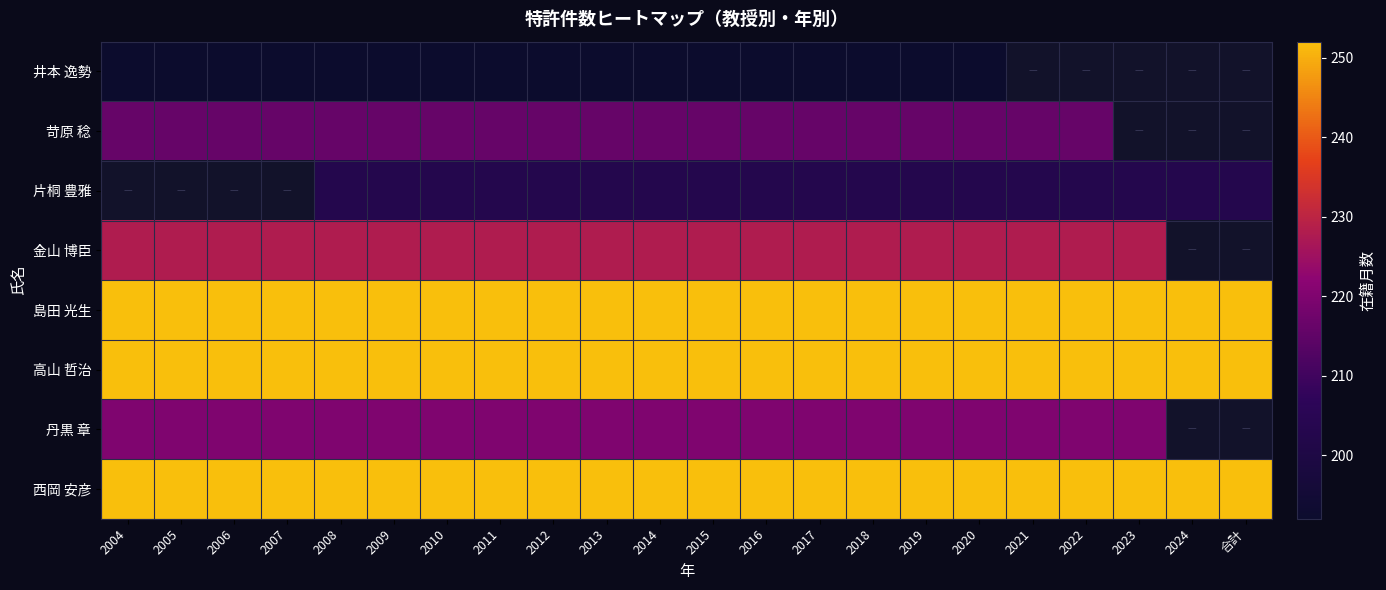

The value of 丹黒 章 at 2014 is 336.5. True or false?

False